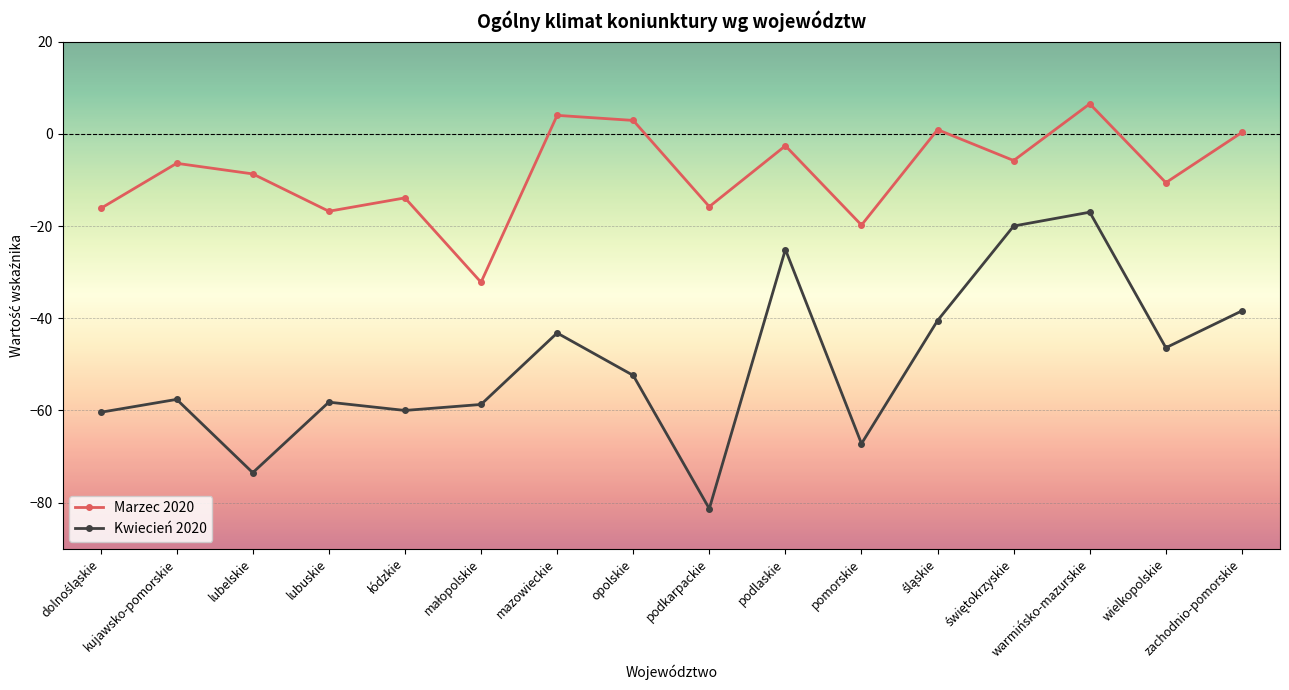

How many data points in Kwiecień 2020 are less than -52?

9